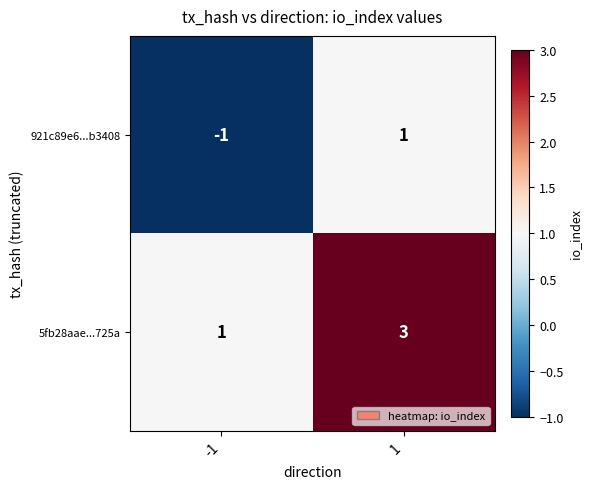

Rank the series by their maximum value, from highest to lowest.

5fb28aae...725a, 921c89e6...b3408